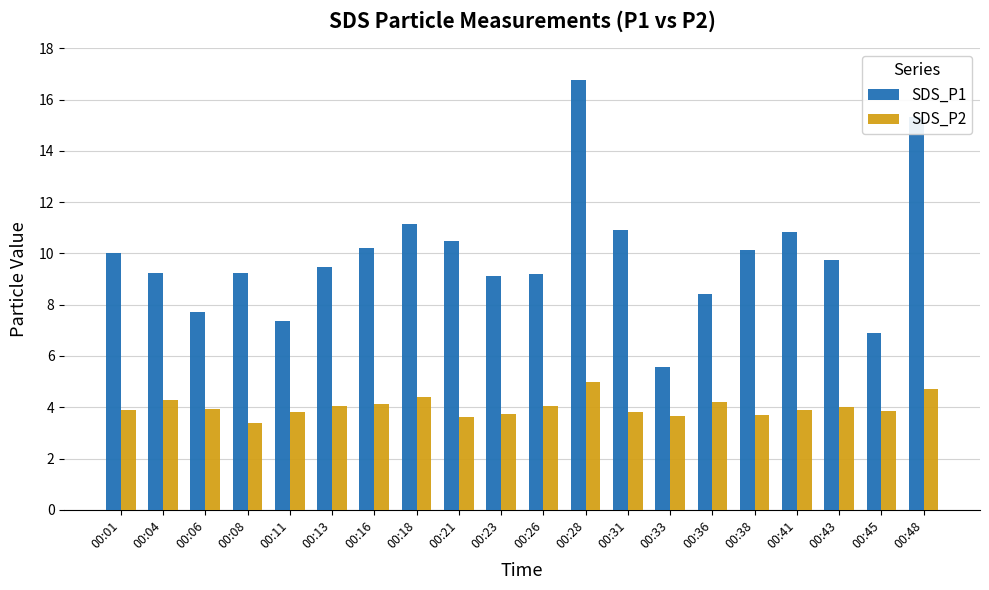

How many groups of bars are there?

20